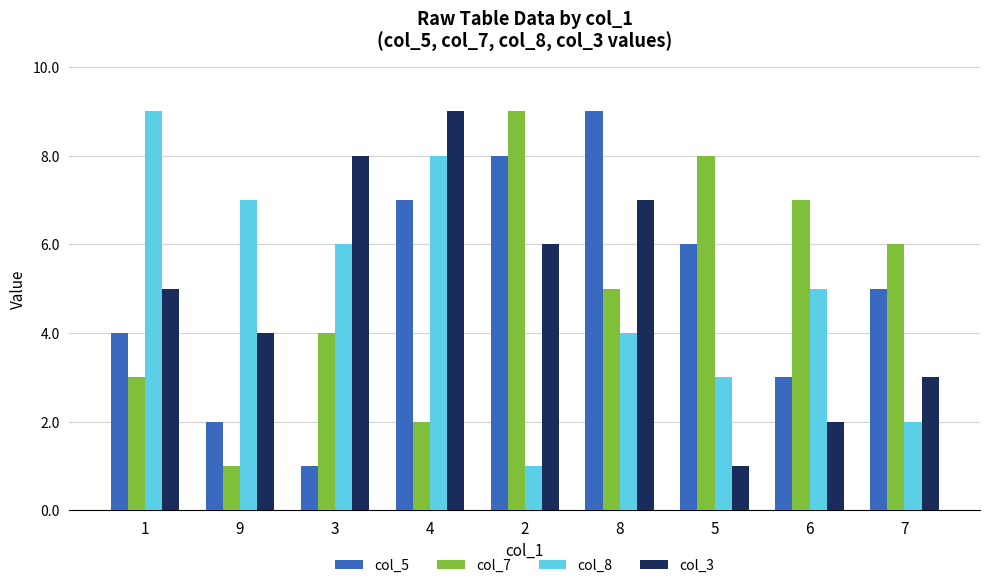

What position from the left is 1?

1